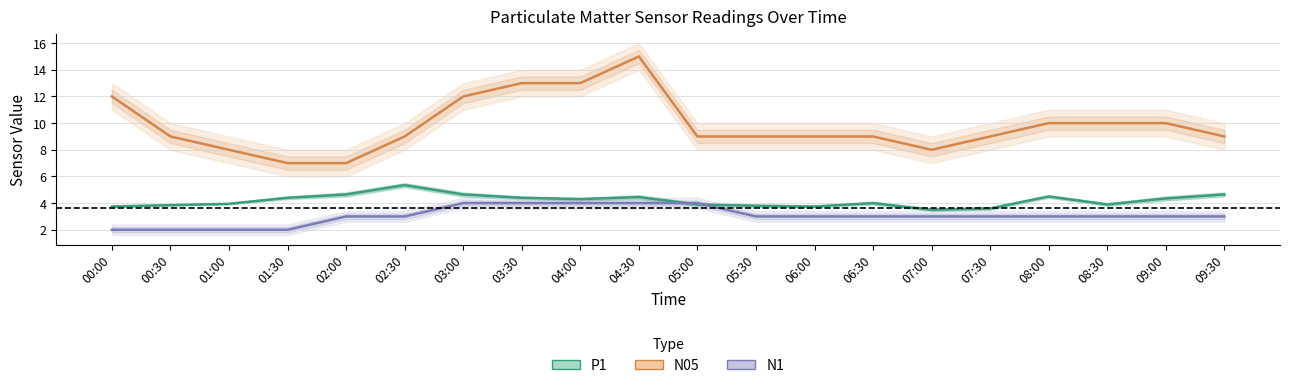

Where does the N05 series first go above 9?

00:00